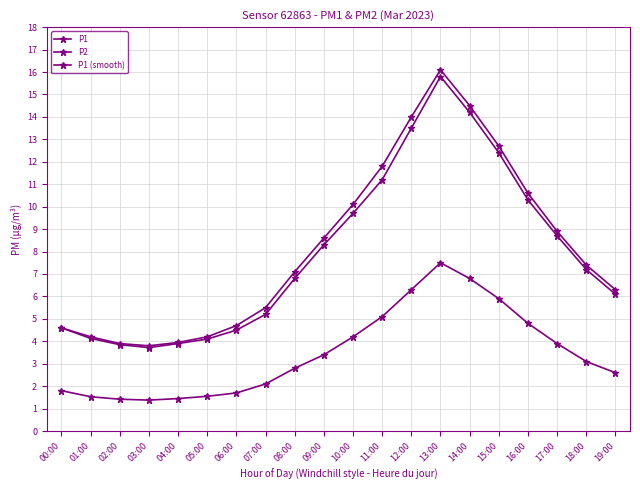

Where is the first local maximum for P1?

13:00